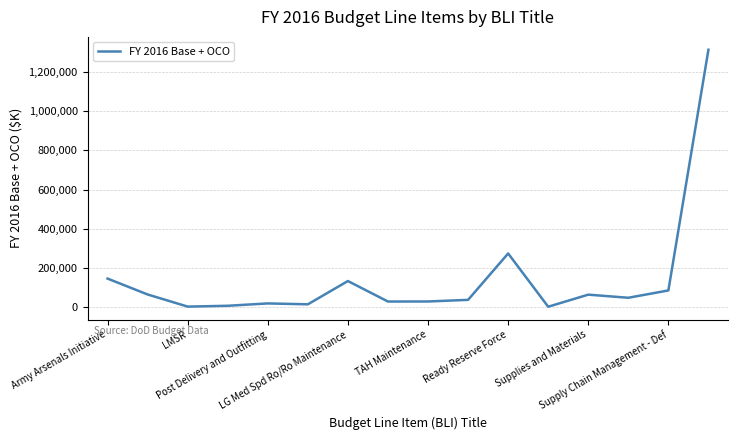

What is the difference between the maximum and minimum values?

1313546